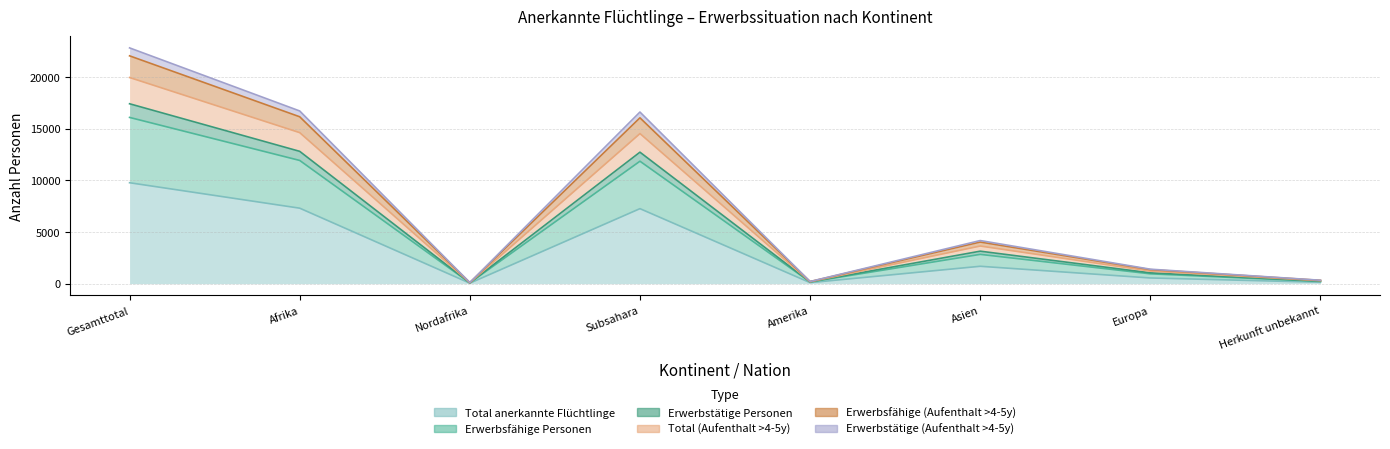

How many lines are shown in the chart?

6